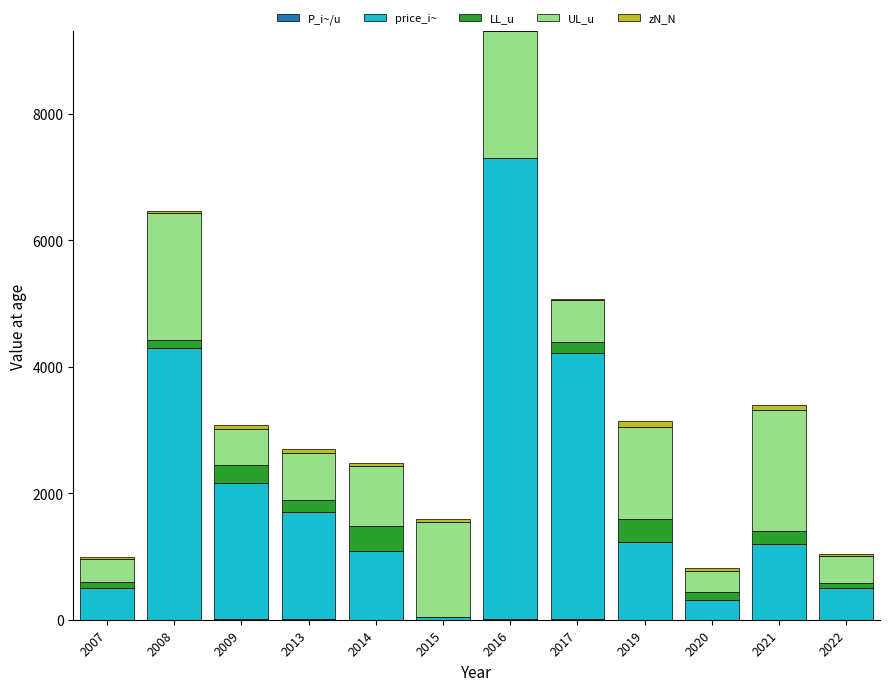

At which category is the sum across all series the highest?

2016